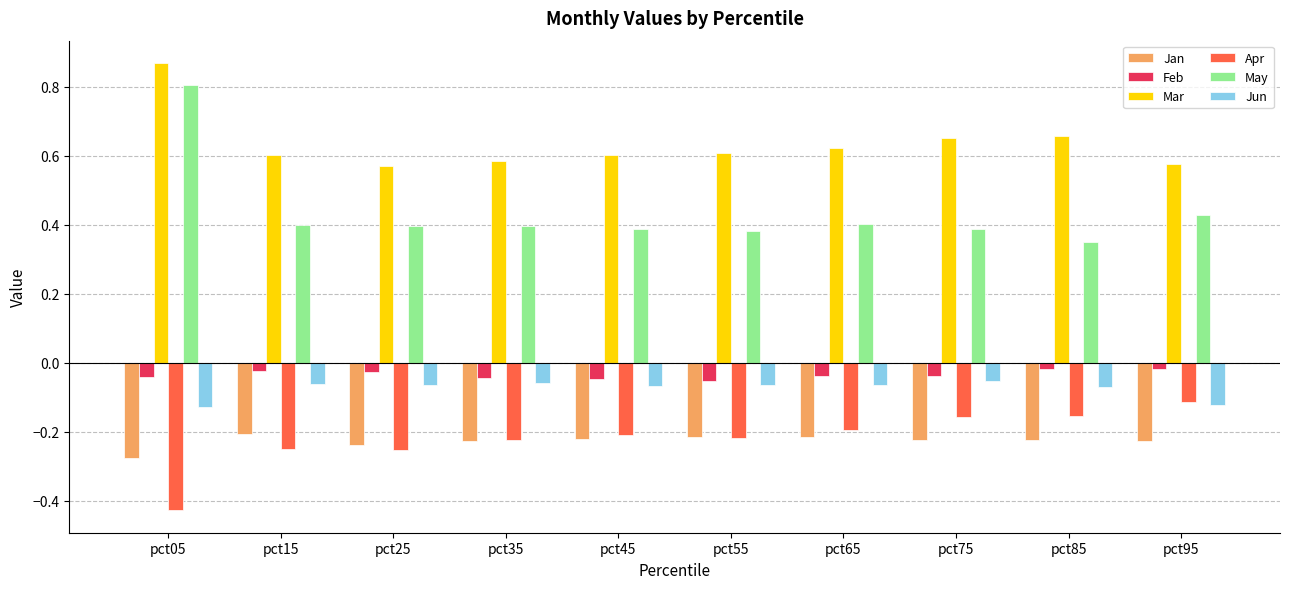

At which label does Apr reach its peak?

pct95